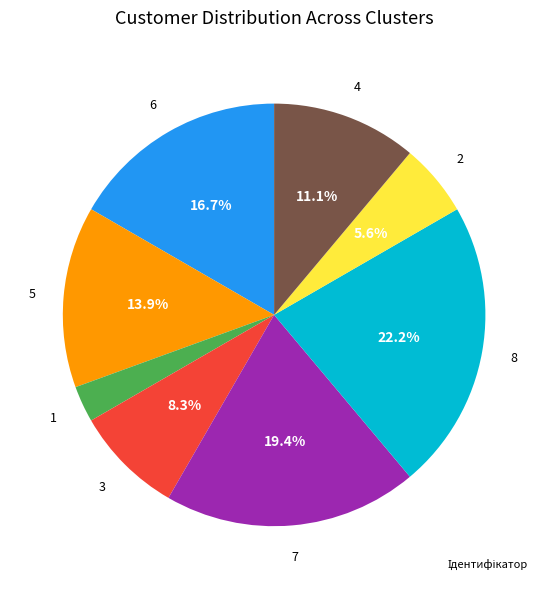

Is there a majority slice in this chart?

No